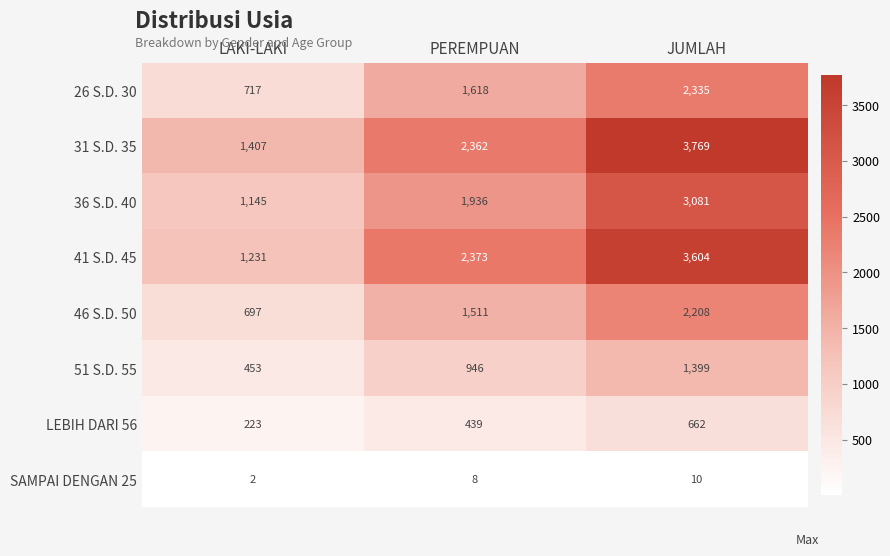

What is the greatest value displayed?

3769